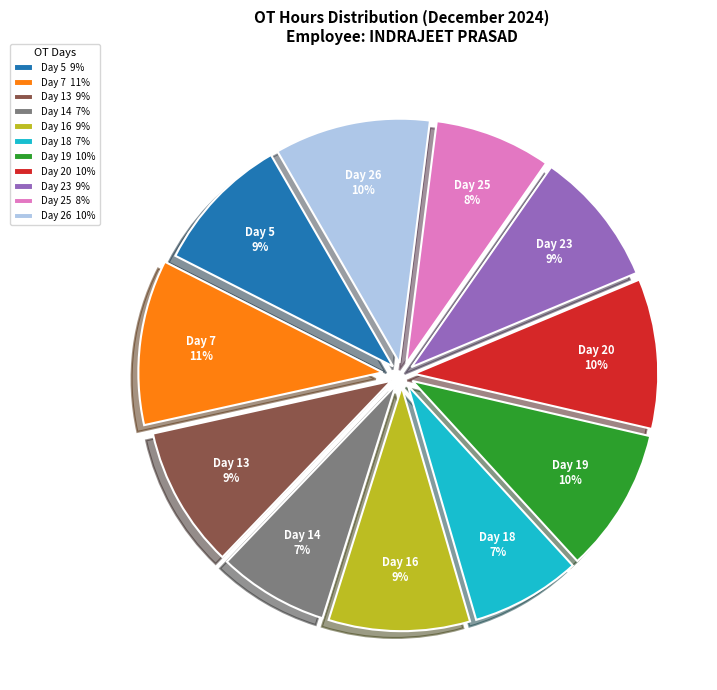

True or false: Day 5 accounts for 3% of the total.

False